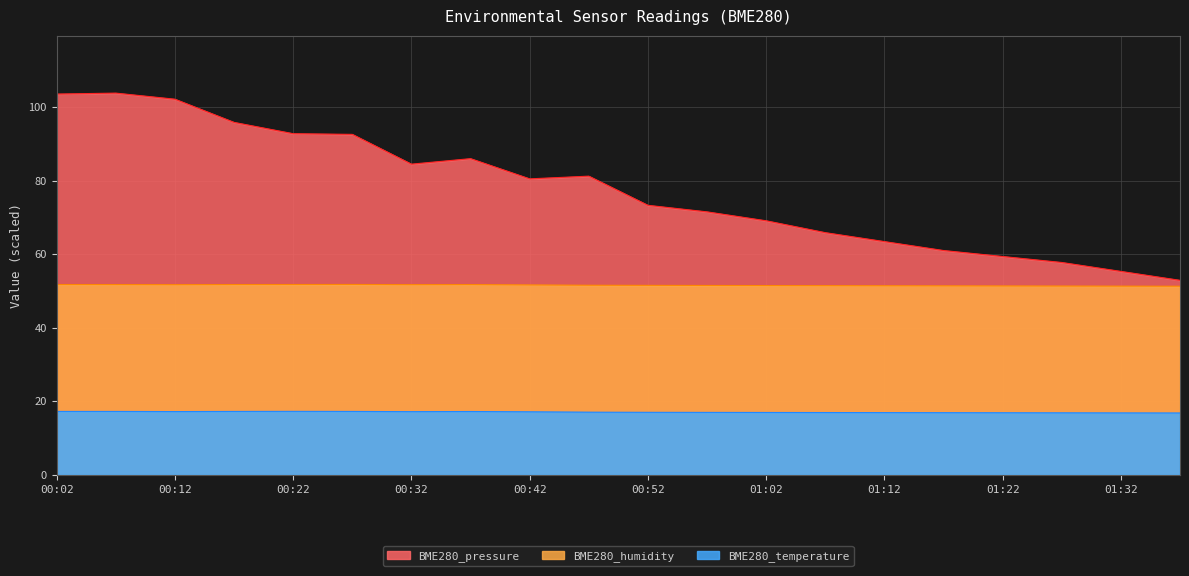

True or false: BME280_pressure and BME280_temperature intersect in this chart.

False